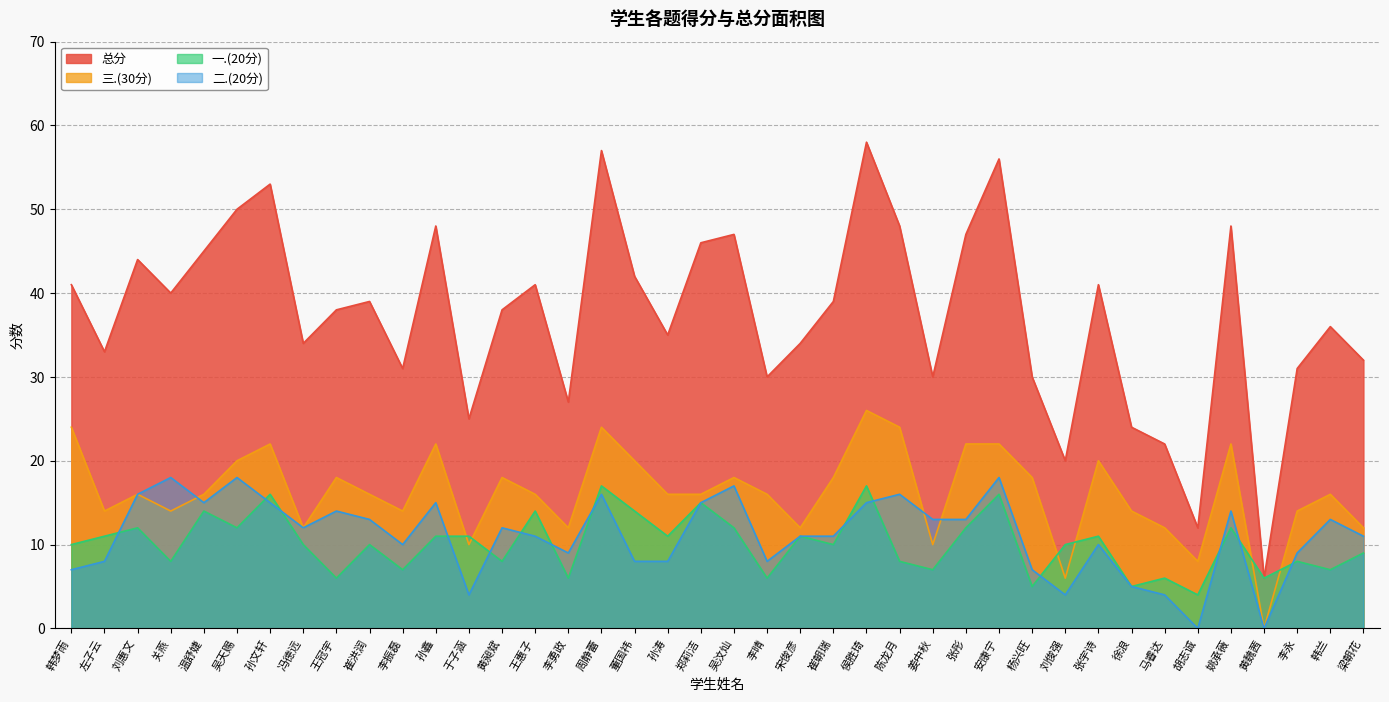

Reading right to left, extract all data points from this chart.

一.(20分): 梁朝花=9	韩兰=7	李永=8	黄魏茜=6	姚承薇=12	胡志诚=4	马睿达=6	徐浪=5	张宇诗=11	刘俊强=10	杨兴旺=5	安康宁=16	张彤=12	姜中秋=7	陈龙月=8	侯胜琦=17	崔朝瑞=10	宋俊彦=11	李晴=6	吴汶灿=12	郑莉洁=15	孙涛=11	董国祎=14	周静蕾=17	李勇政=6	王惠子=14	黄昶斌=8	于子涵=11	孙鑫=11	李振磊=7	崔洪润=10	王冠宇=6	冯德远=10	孙文轩=16	吴天赐=12	温舒婕=14	关燕=8	刘惠文=12	左子云=11	韩梦雨=10
二.(20分): 梁朝花=11	韩兰=13	李永=9	黄魏茜=0	姚承薇=14	胡志诚=0	马睿达=4	徐浪=5	张宇诗=10	刘俊强=4	杨兴旺=7	安康宁=18	张彤=13	姜中秋=13	陈龙月=16	侯胜琦=15	崔朝瑞=11	宋俊彦=11	李晴=8	吴汶灿=17	郑莉洁=15	孙涛=8	董国祎=8	周静蕾=16	李勇政=9	王惠子=11	黄昶斌=12	于子涵=4	孙鑫=15	李振磊=10	崔洪润=13	王冠宇=14	冯德远=12	孙文轩=15	吴天赐=18	温舒婕=15	关燕=18	刘惠文=16	左子云=8	韩梦雨=7
三.(30分): 梁朝花=12	韩兰=16	李永=14	黄魏茜=0	姚承薇=22	胡志诚=8	马睿达=12	徐浪=14	张宇诗=20	刘俊强=6	杨兴旺=18	安康宁=22	张彤=22	姜中秋=10	陈龙月=24	侯胜琦=26	崔朝瑞=18	宋俊彦=12	李晴=16	吴汶灿=18	郑莉洁=16	孙涛=16	董国祎=20	周静蕾=24	李勇政=12	王惠子=16	黄昶斌=18	于子涵=10	孙鑫=22	李振磊=14	崔洪润=16	王冠宇=18	冯德远=12	孙文轩=22	吴天赐=20	温舒婕=16	关燕=14	刘惠文=16	左子云=14	韩梦雨=24
总分: 梁朝花=32	韩兰=36	李永=31	黄魏茜=6	姚承薇=48	胡志诚=12	马睿达=22	徐浪=24	张宇诗=41	刘俊强=20	杨兴旺=30	安康宁=56	张彤=47	姜中秋=30	陈龙月=48	侯胜琦=58	崔朝瑞=39	宋俊彦=34	李晴=30	吴汶灿=47	郑莉洁=46	孙涛=35	董国祎=42	周静蕾=57	李勇政=27	王惠子=41	黄昶斌=38	于子涵=25	孙鑫=48	李振磊=31	崔洪润=39	王冠宇=38	冯德远=34	孙文轩=53	吴天赐=50	温舒婕=45	关燕=40	刘惠文=44	左子云=33	韩梦雨=41